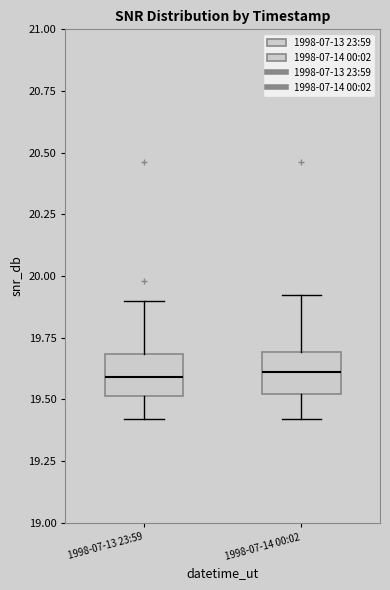

Reading left to right, read every box against the y-axis: the position of its median line, the range the box covers, and the ends of its whiskers. The values are not printed on the chart, so give them approximately, as read against the axis.

1998-07-13 23:59: median 19.6, box 19.5 to 19.7, whiskers 19.4 to 19.9
1998-07-14 00:02: median 19.6, box 19.5 to 19.7, whiskers 19.4 to 19.9